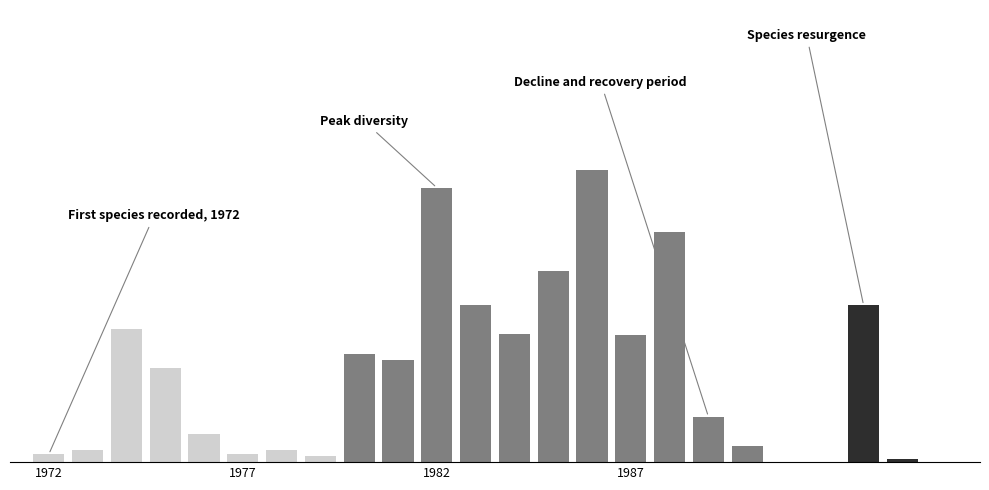

Are the bars horizontal?

No